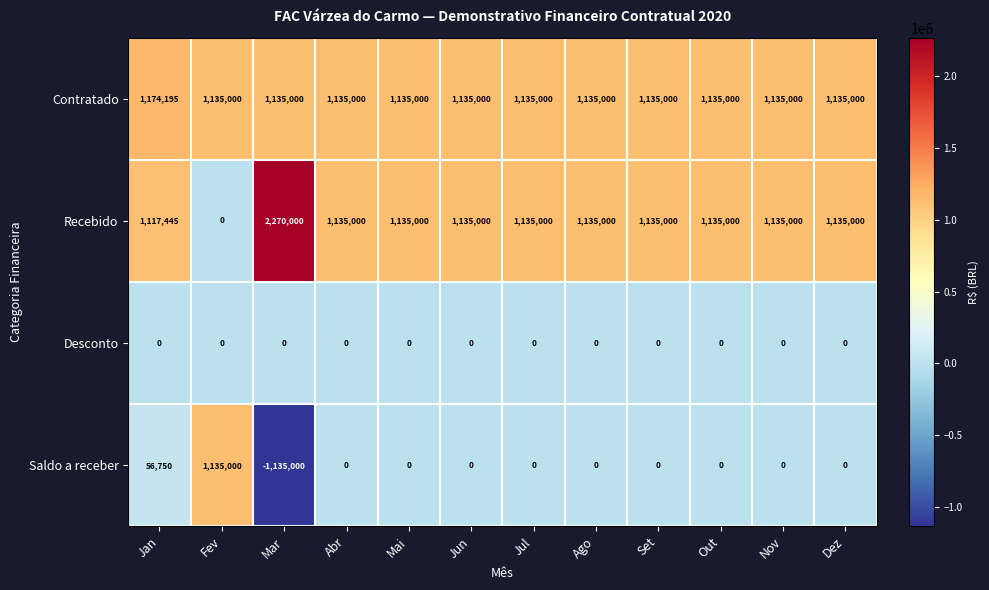

Count the number of data series in this chart.

4